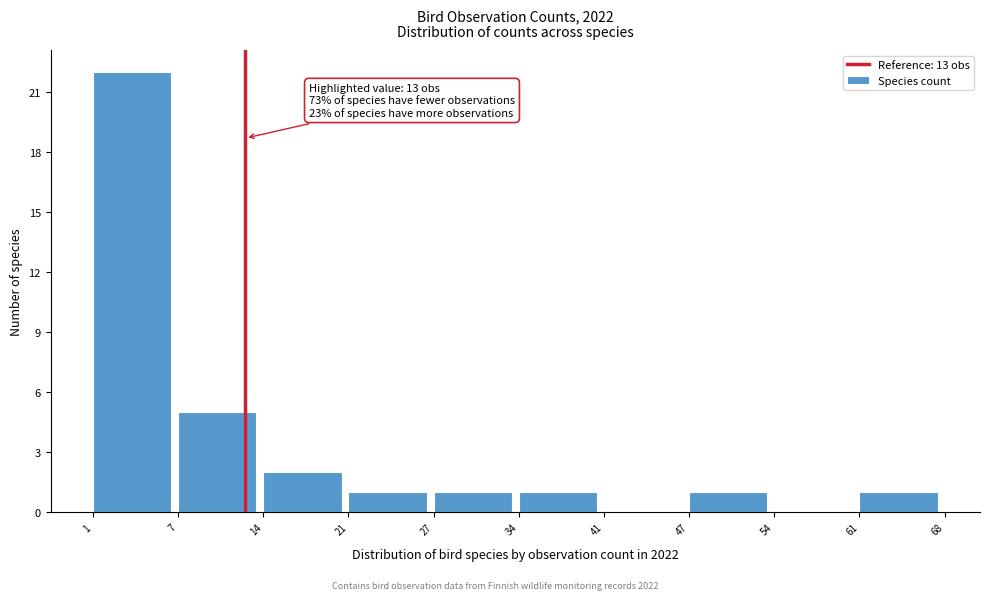

Reading right to left, list all the values displayed in this chart.

61=1	54=0	47=1	41=0	34=1	27=1	21=1	14=2	7=5	1=22